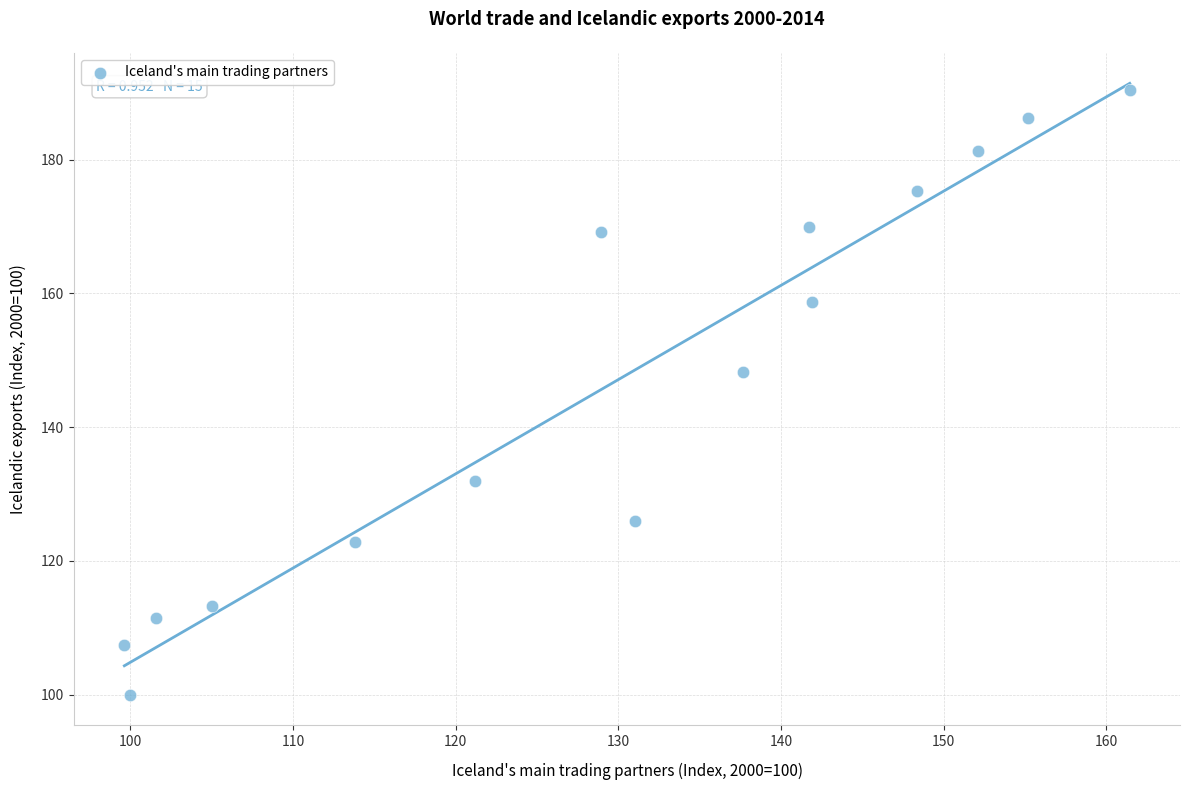

What is the range of Y values (max minus min)?

90.4